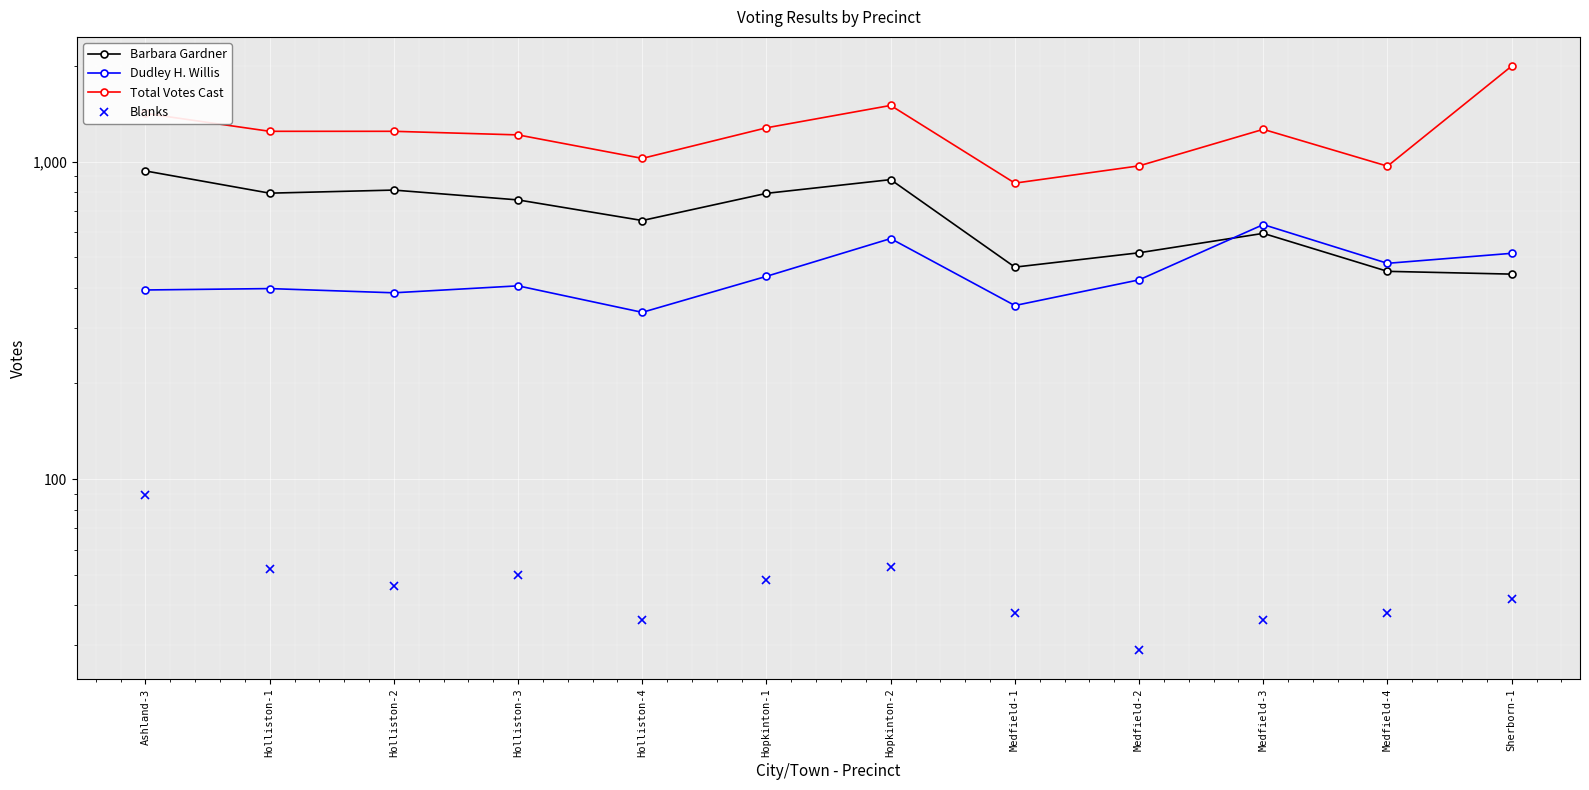

What is the label of the 9th point from the right?

Holliston-3